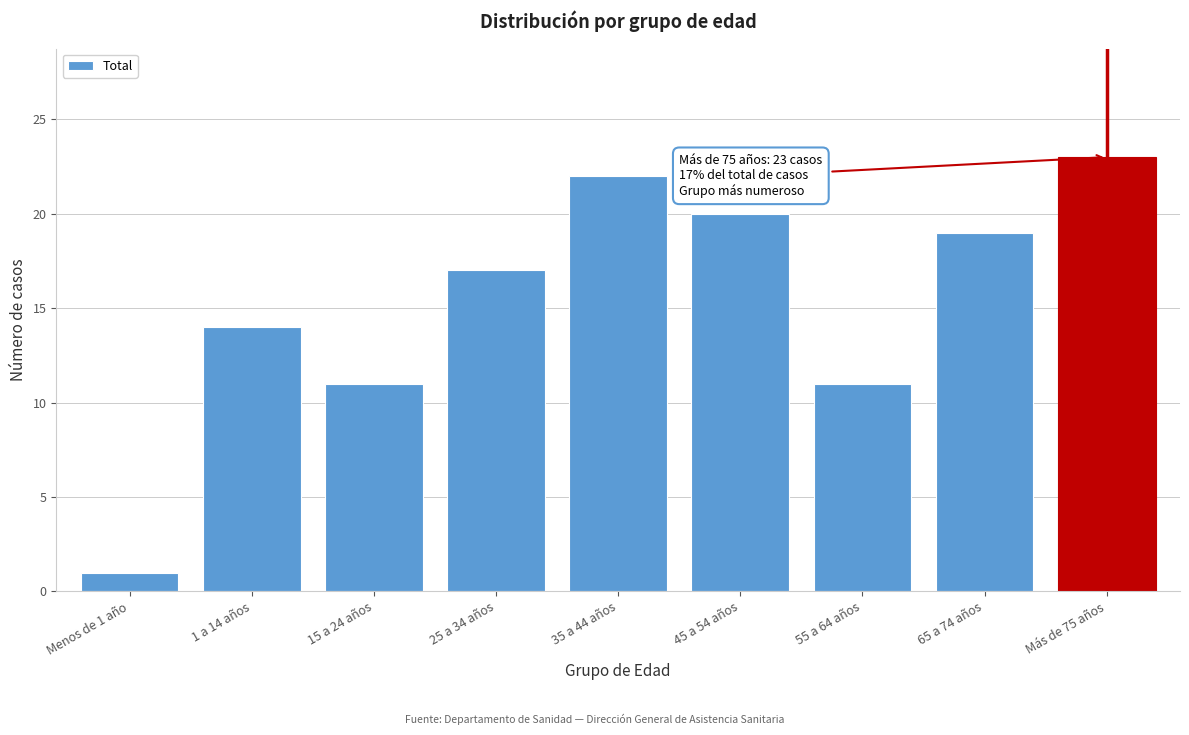

Reading left to right, list all the values displayed in this chart.

Menos de 1 año=1	1 a 14 años=14	15 a 24 años=11	25 a 34 años=17	35 a 44 años=22	45 a 54 años=20	55 a 64 años=11	65 a 74 años=19	Más de 75 años=23